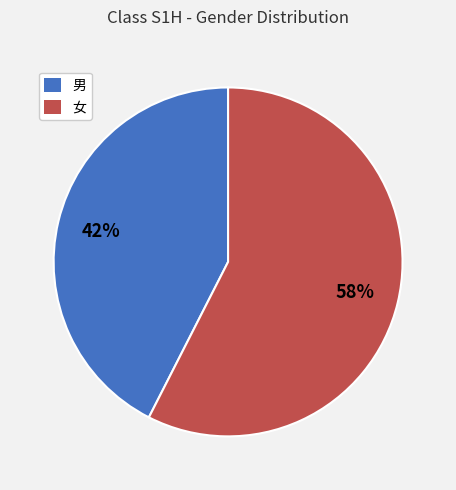

The 女 slice represents 46% of the pie. True or false?

False